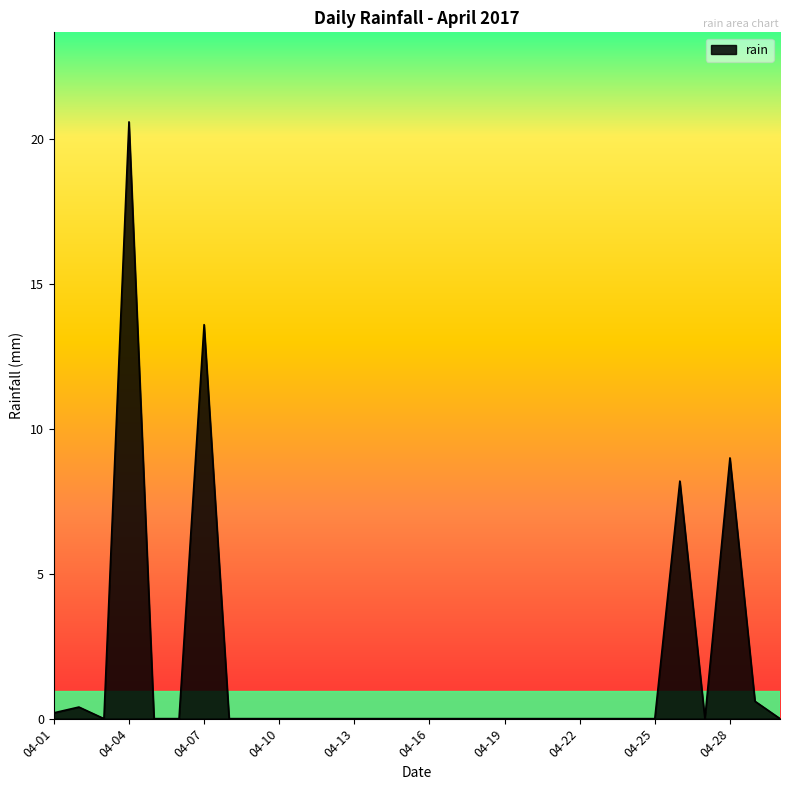

What is the sum of all values?

52.6